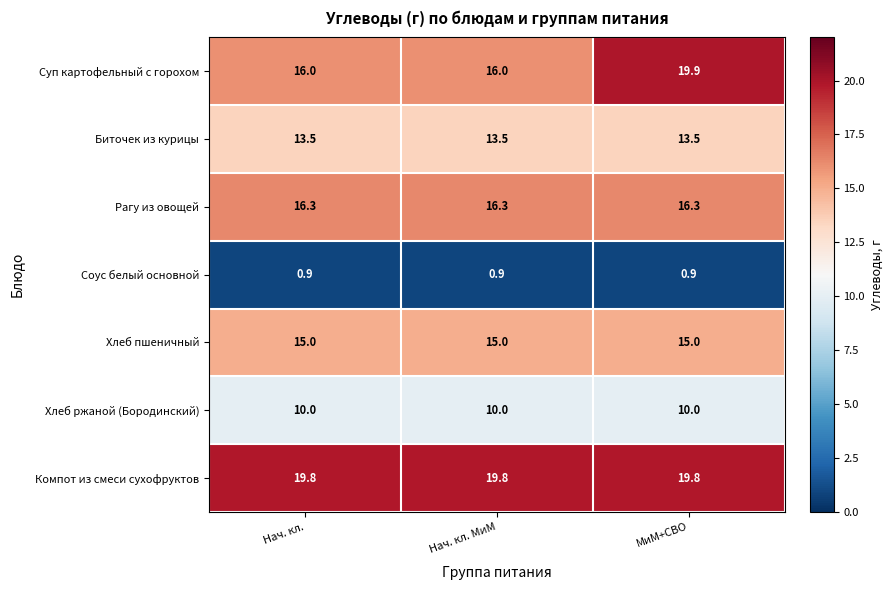

What is the sum of all Компот из смеси сухофруктов values?

59.4